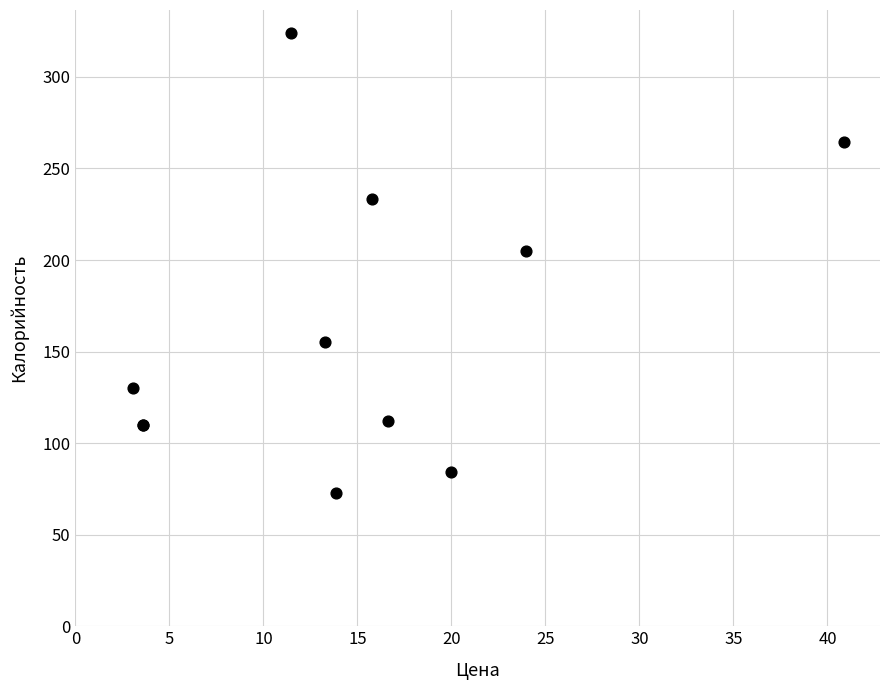

What Y value in the scatter plot is closest to 198?

205.1